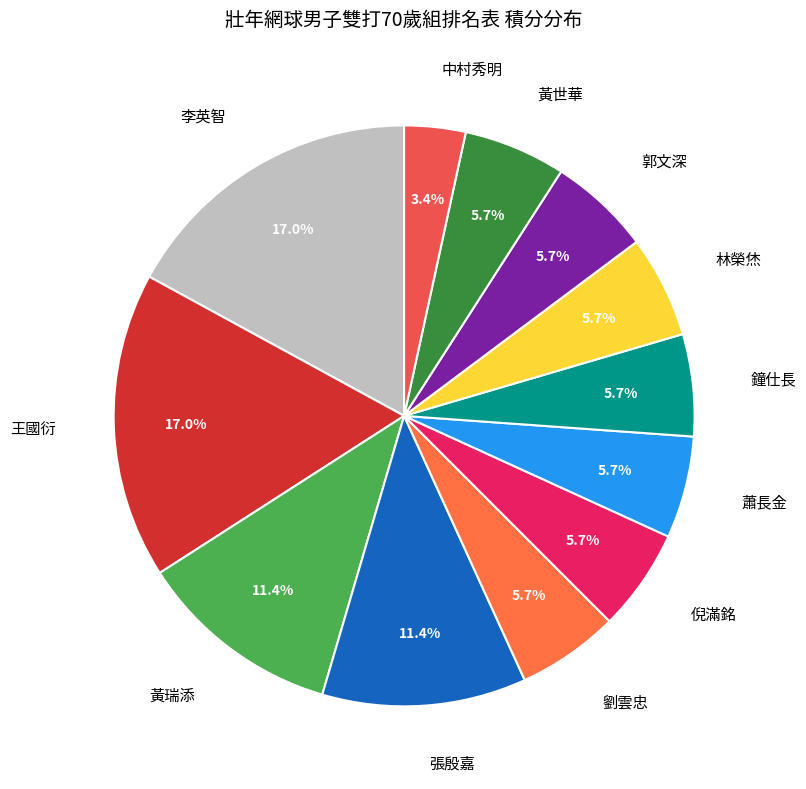

Is there any slice that represents more than half of the pie?

No